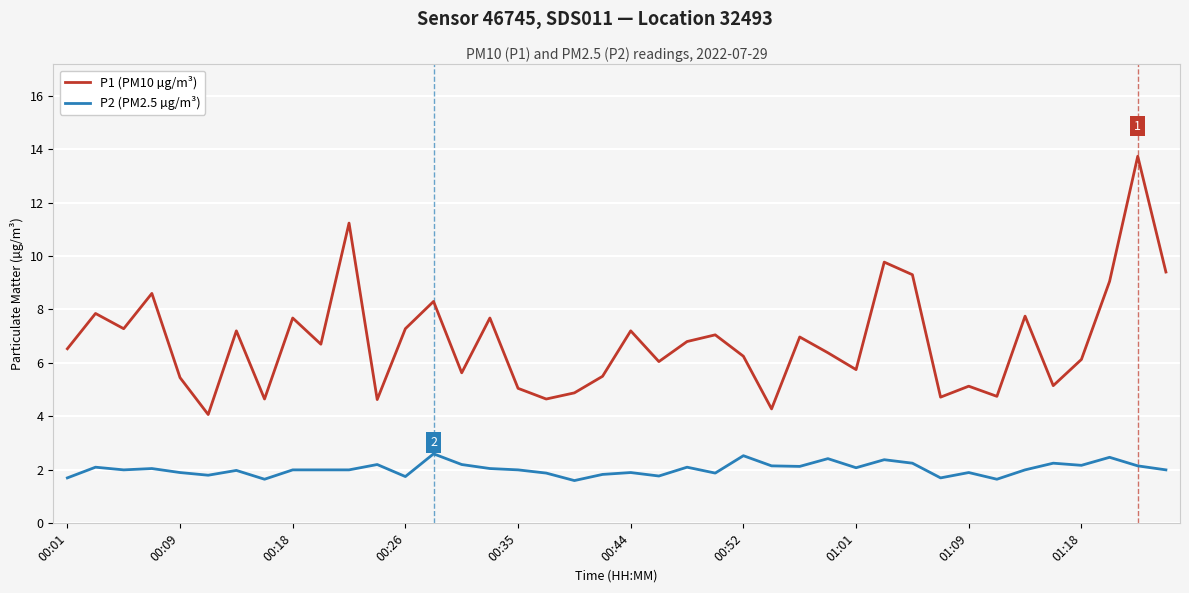

Which series has the largest total across all categories?

P1 (PM10 µg/m³)